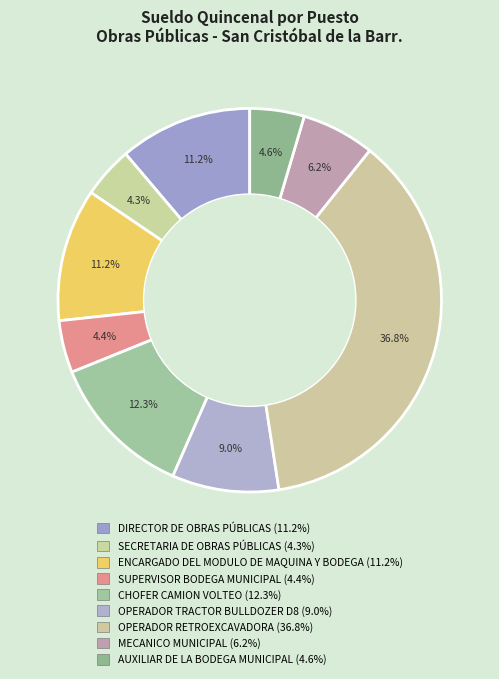

To the nearest percent, what percentage of the pie is AUXILIAR DE LA BODEGA MUNICIPAL?

5%